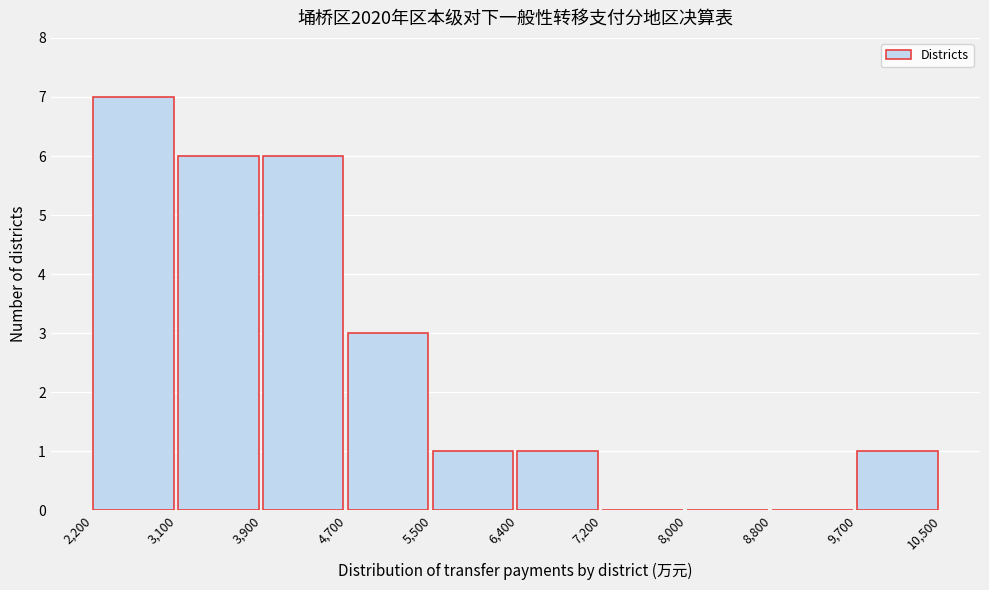

Reading right to left, what are all the values shown in this chart?

9,700=1	8,800=0	8,000=0	7,200=0	6,400=1	5,500=1	4,700=3	3,900=6	3,100=6	2,200=7